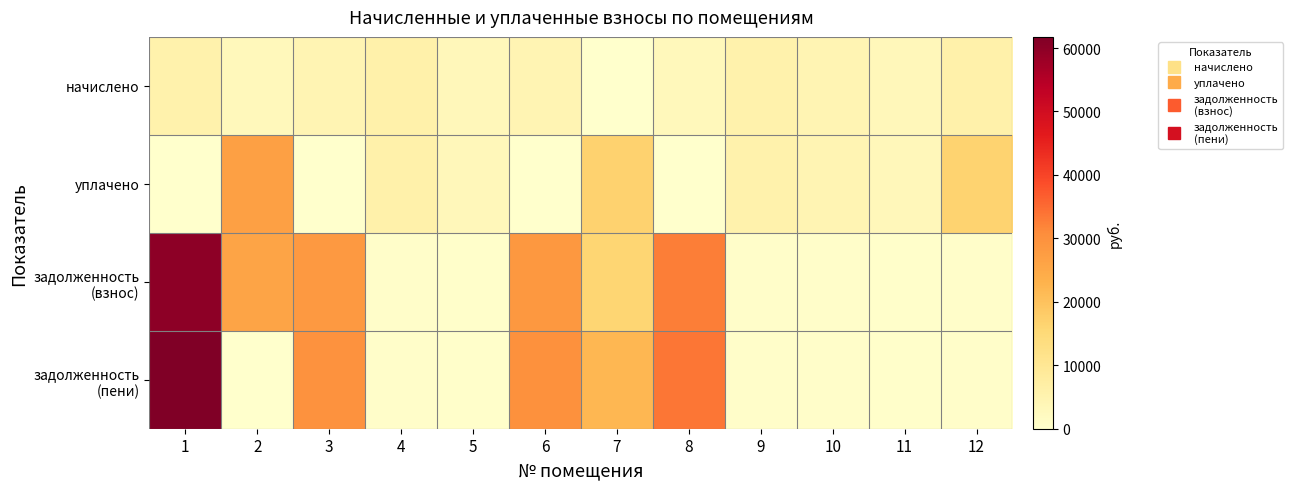

At how many categories does at least one series exceed 28722?

4